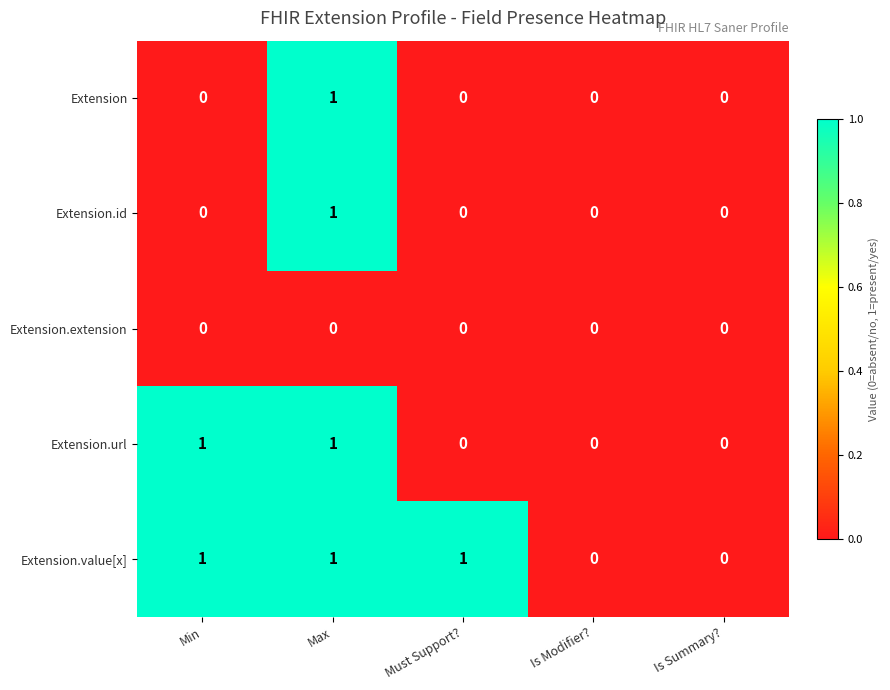

True or false: Extension.value[x] has a value of 1 at Max.

True